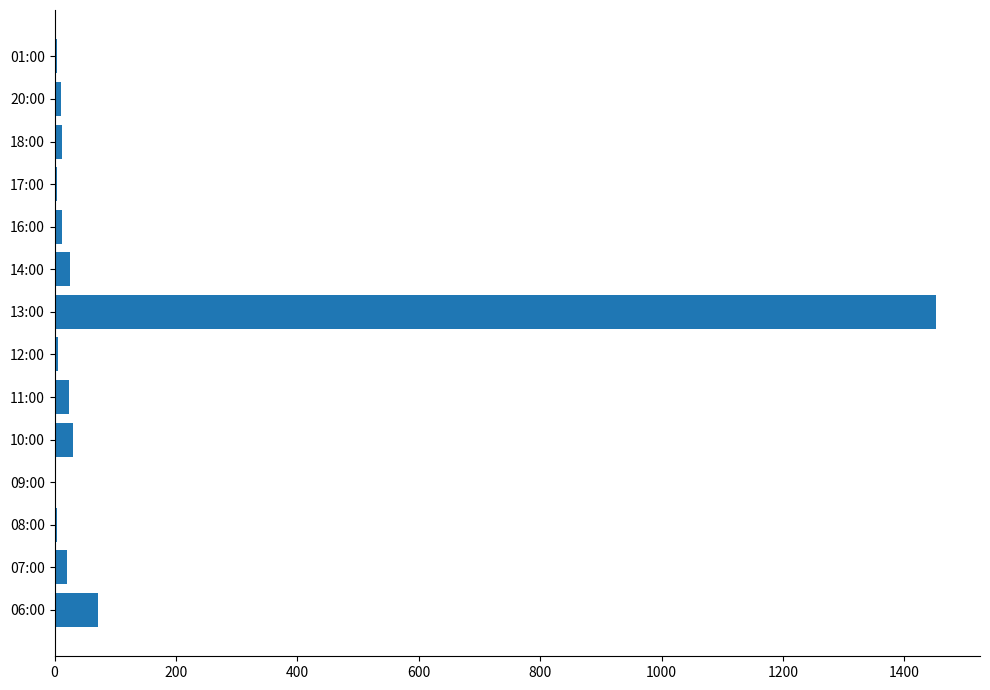

Are the bars horizontal?

Yes